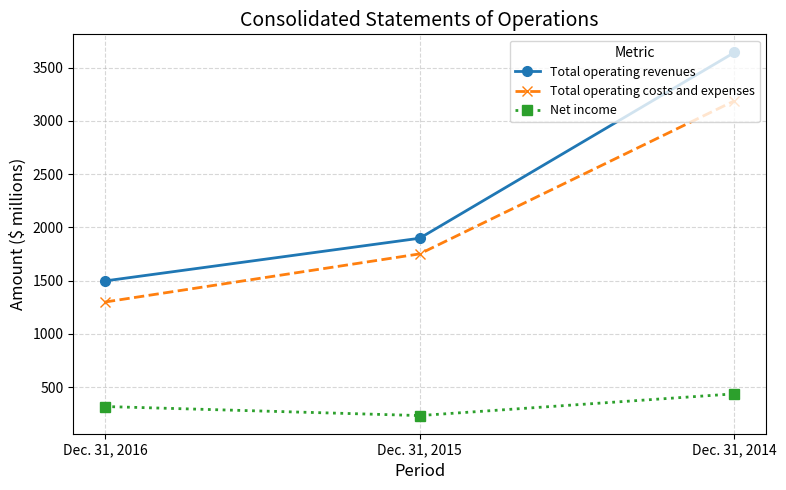

What is the total value across all series at Dec. 31, 2016?

3114